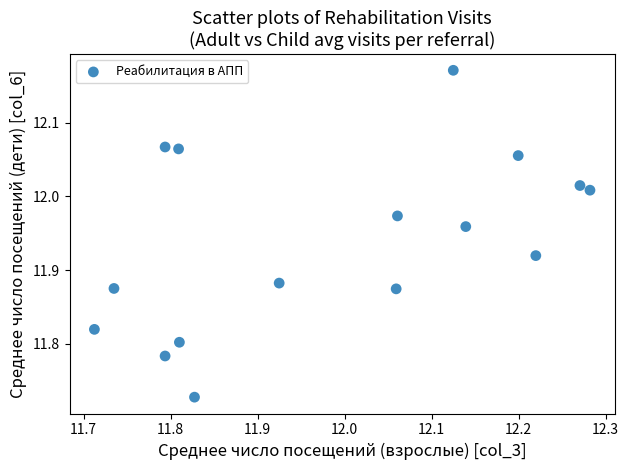

What is the range of X values (max minus min)?

0.6